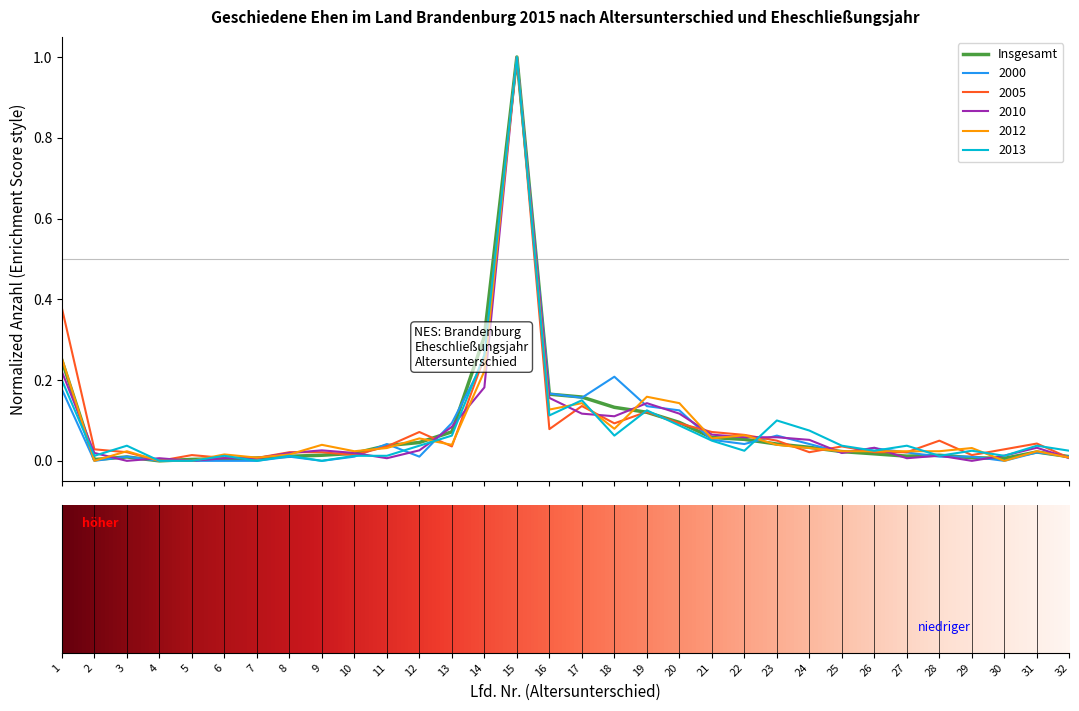

What is the maximum value for 2005?

1.0